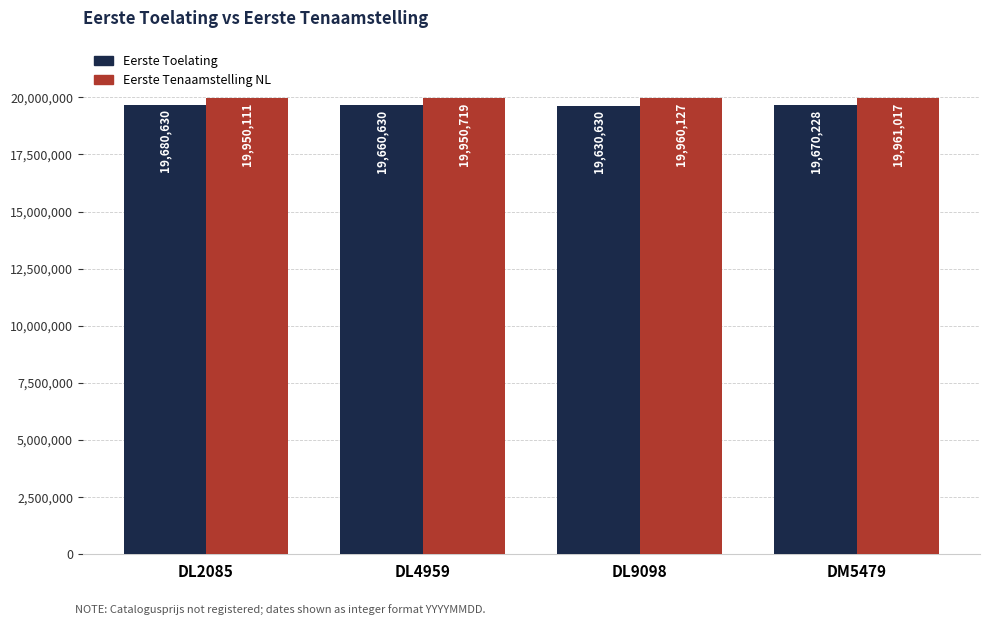

What is the maximum value shown in the chart?

19961017